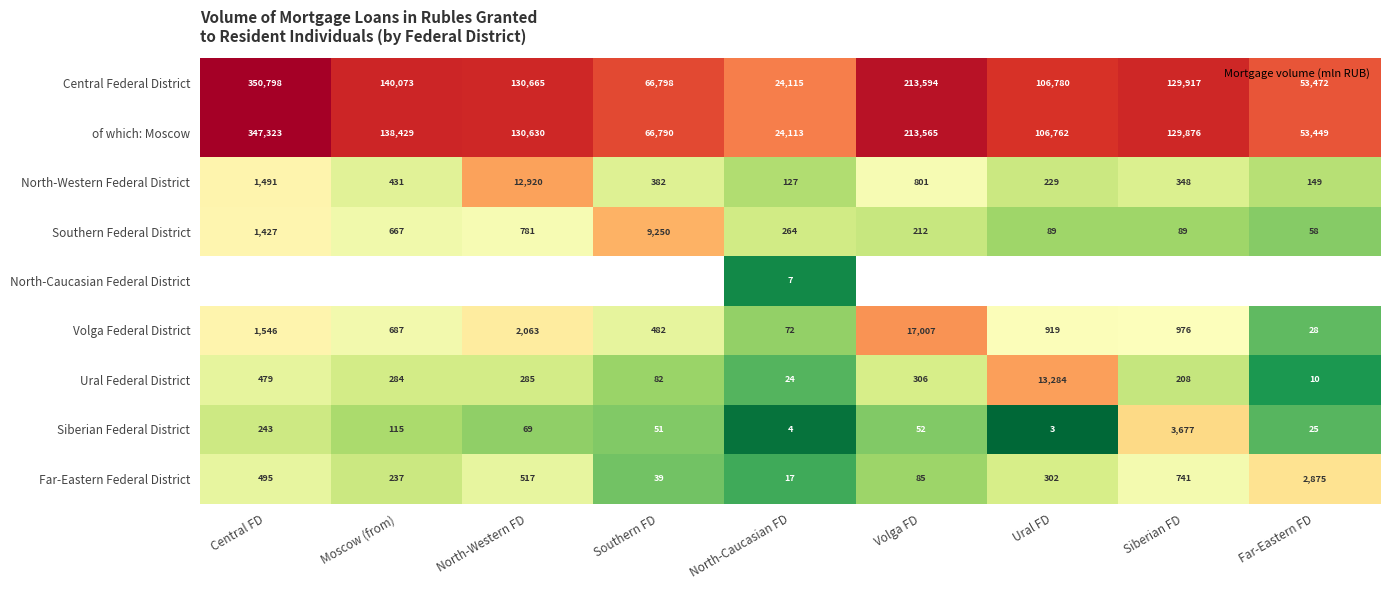

What is the total value across all series at Central FD?

703802